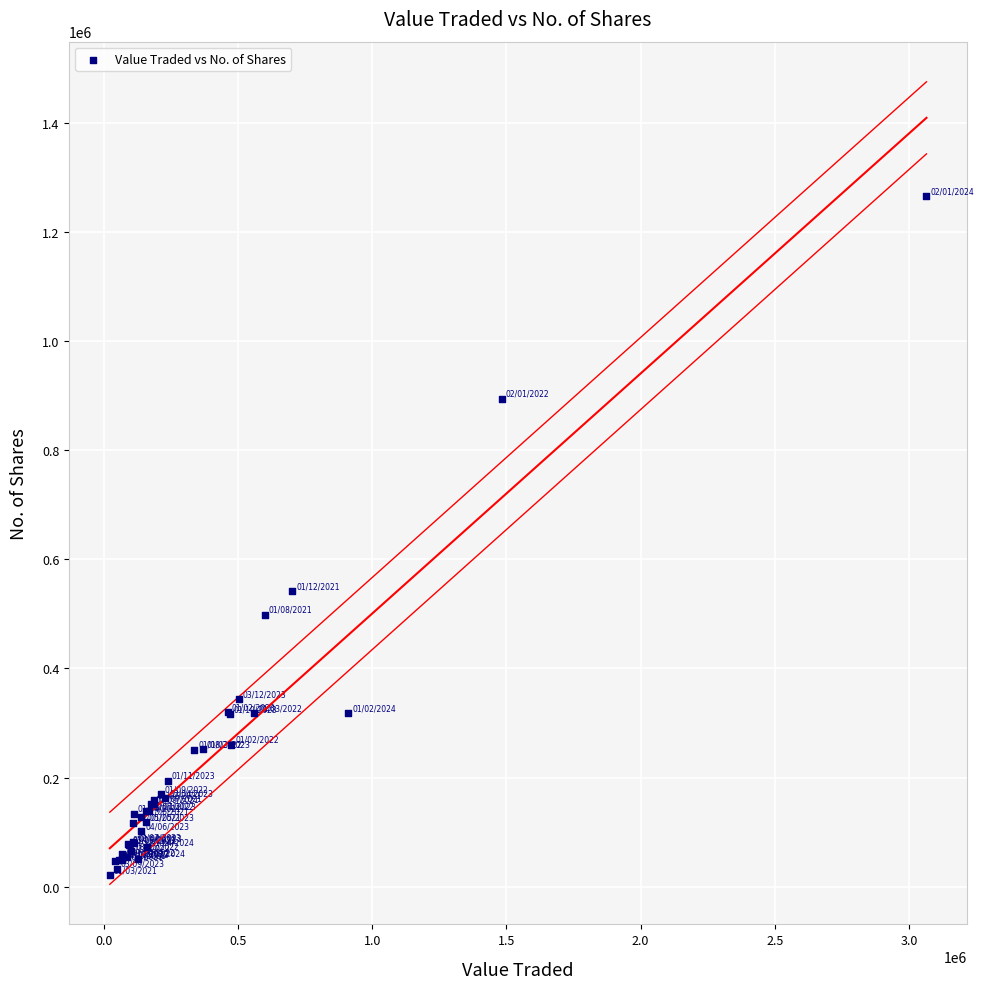

What Y value in the scatter plot is closest to 642854?

541766